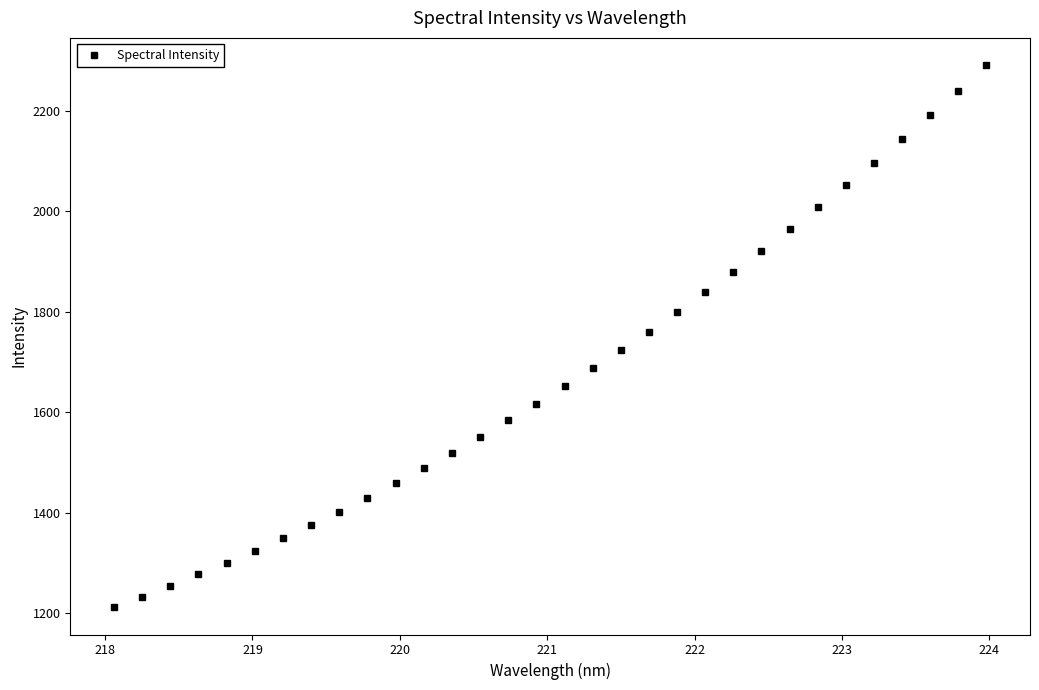

True or false: there are more than 2 points higher than both neighbors.

False